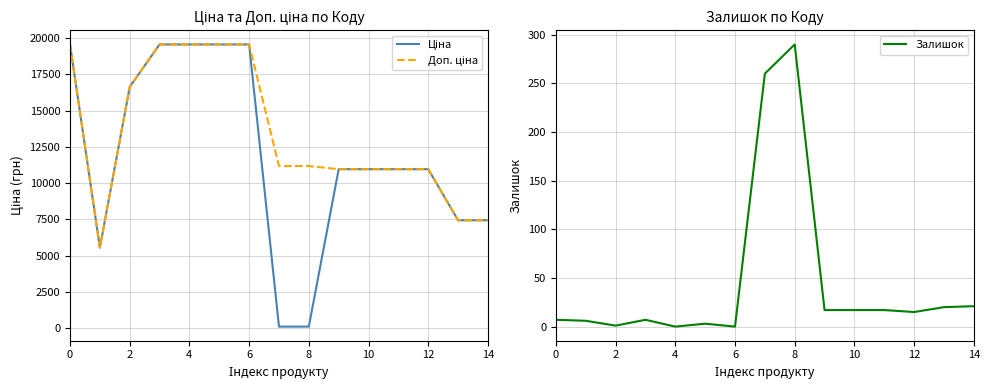

What is the label of the 7th point from the right?

8